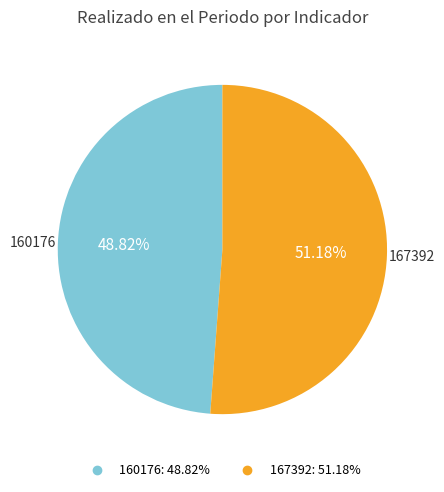

Does 160176 represent more than half of the total?

No